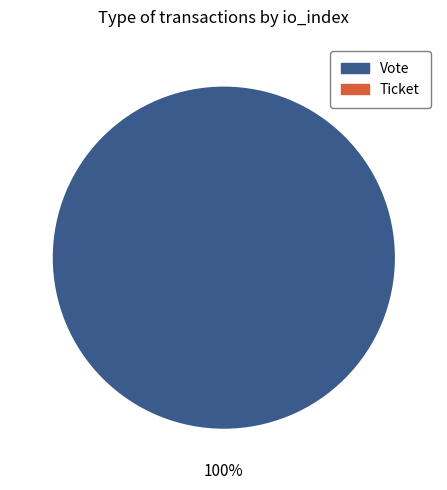

How many slices are in this pie chart?

2